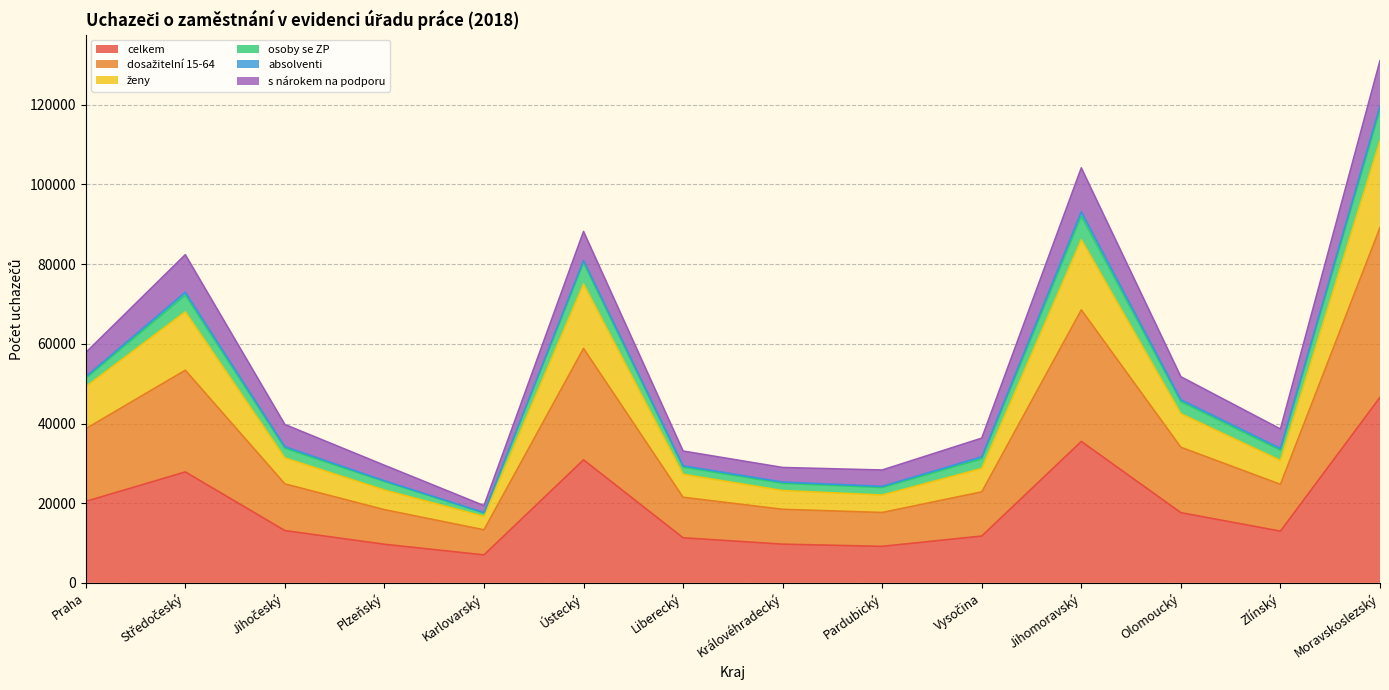

Which category has the highest value in the celkem series?

Moravskoslezský